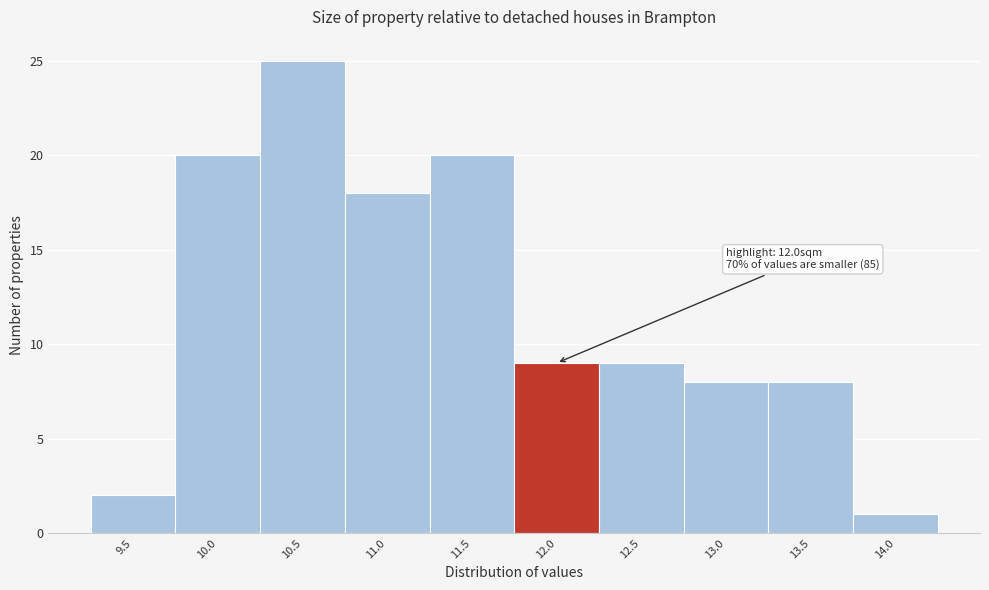

Reading left to right, transcribe all the data shown in this chart.

2	20	25	18	20	9	9	8	8	1